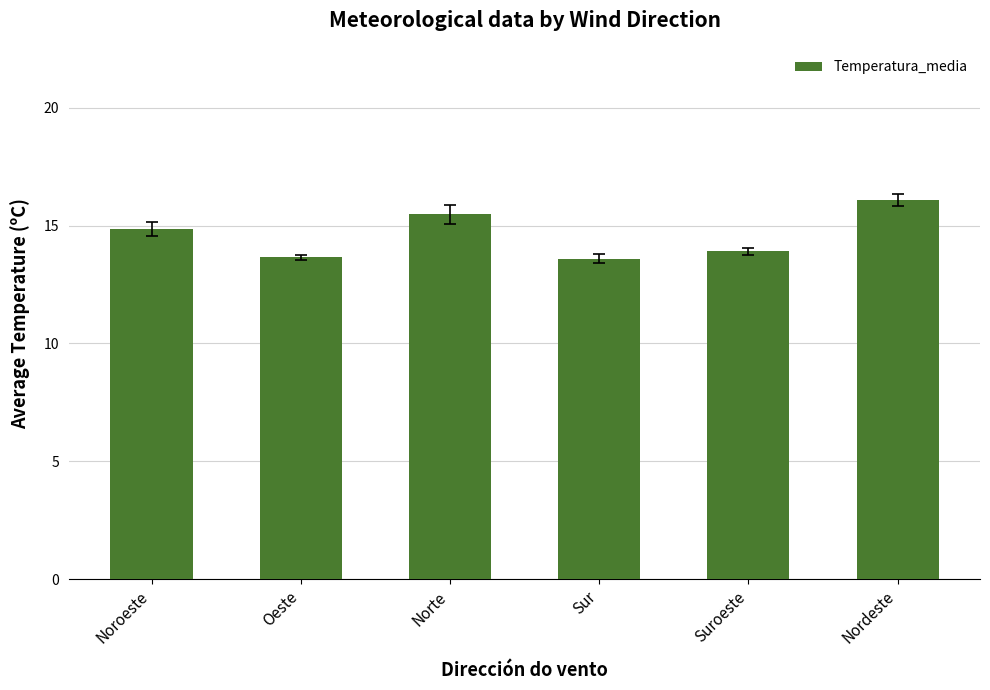

What is the minimum value shown in the chart?

13.6